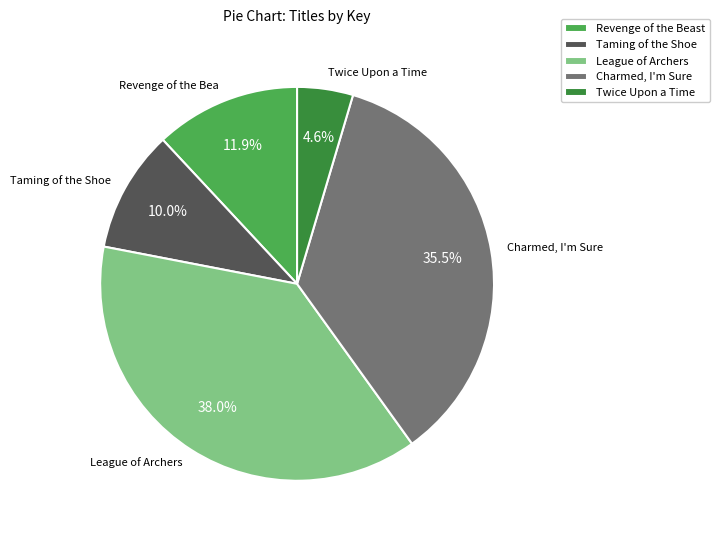

How many slices are in this pie chart?

5